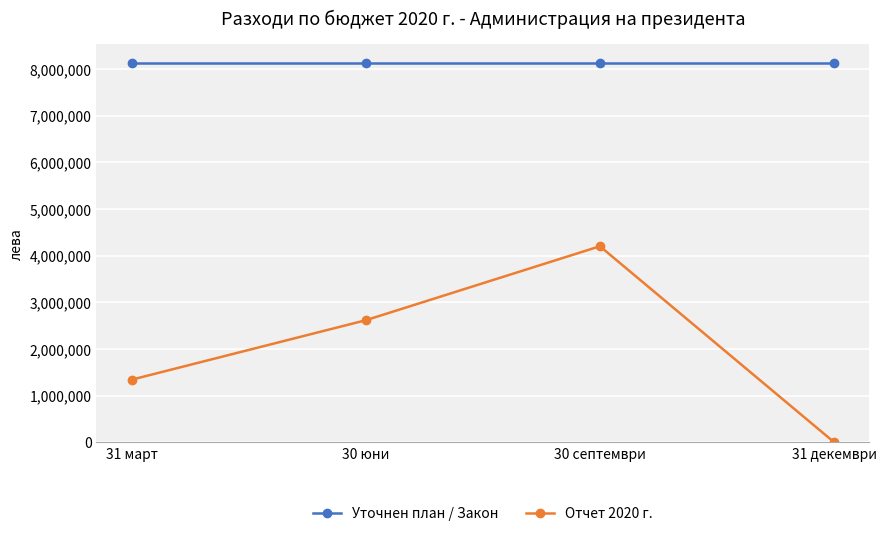

Rank the series by their maximum value, from lowest to highest.

Отчет 2020 г., Уточнен план / Закон